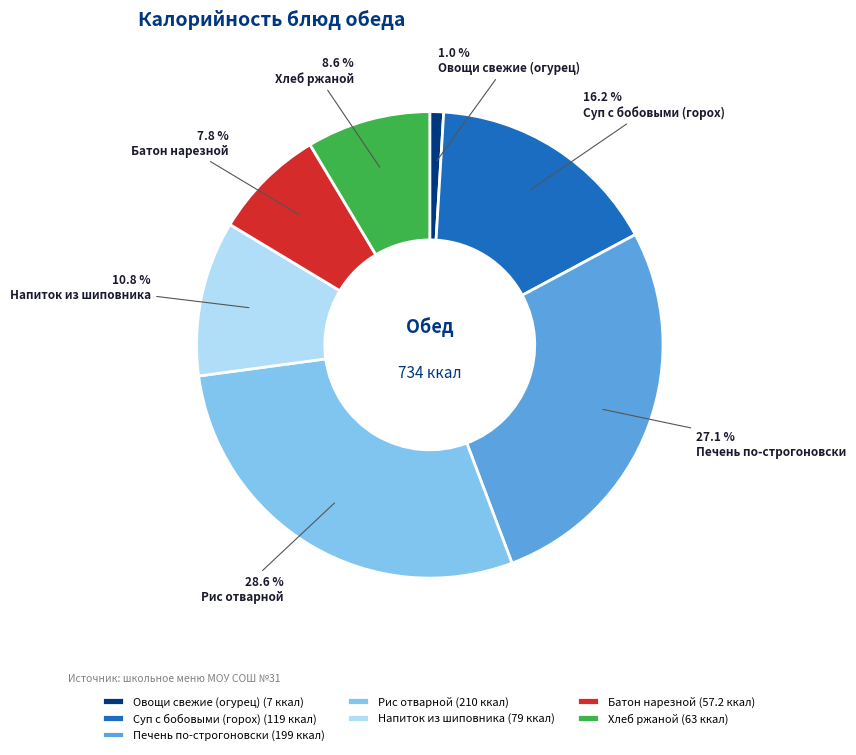

Approximately how many times larger is the value at Рис отварной compared to Хлеб ржаной?

3.3